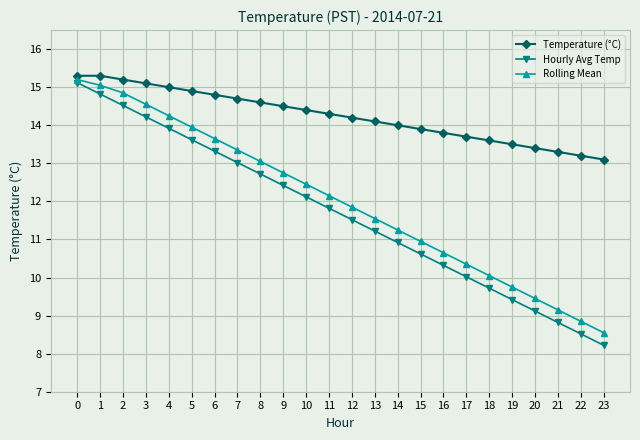

What is the difference between the Temperature (°C) values at 8 and 5?

0.3